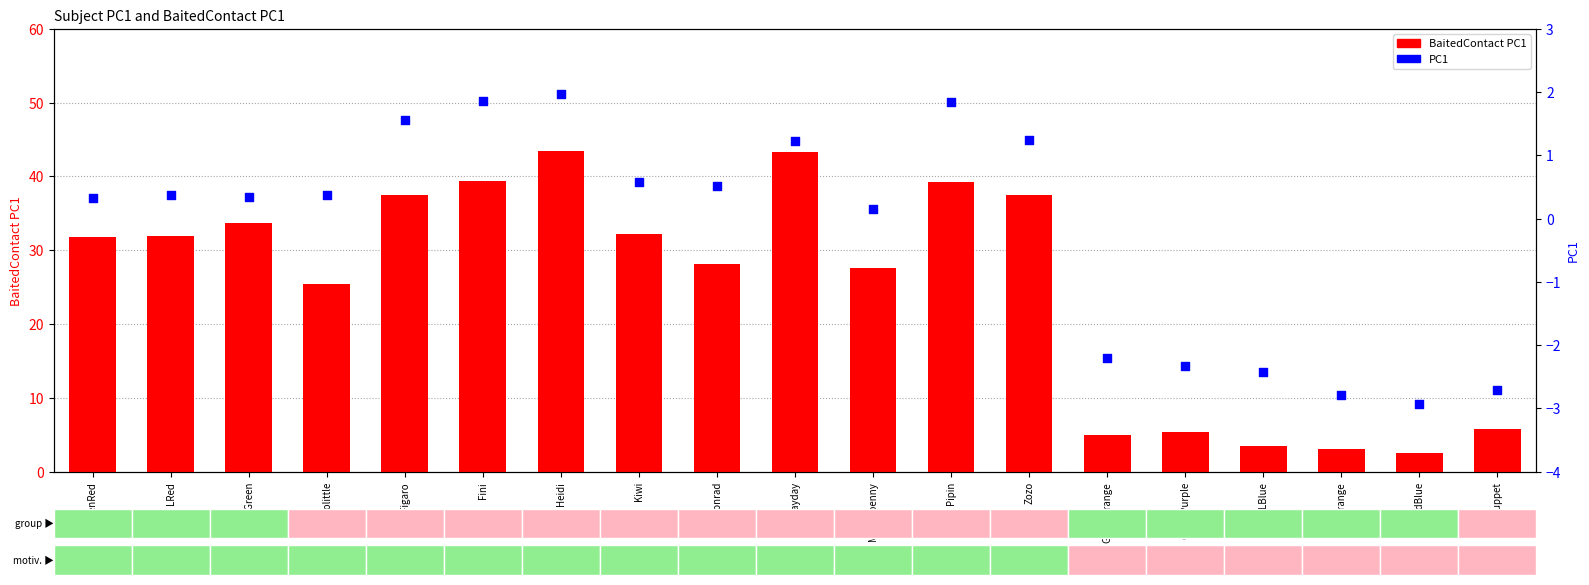

Is the value of PC1 at RGreen greater than the value of BaitedContact PC1 at Zozo?

No